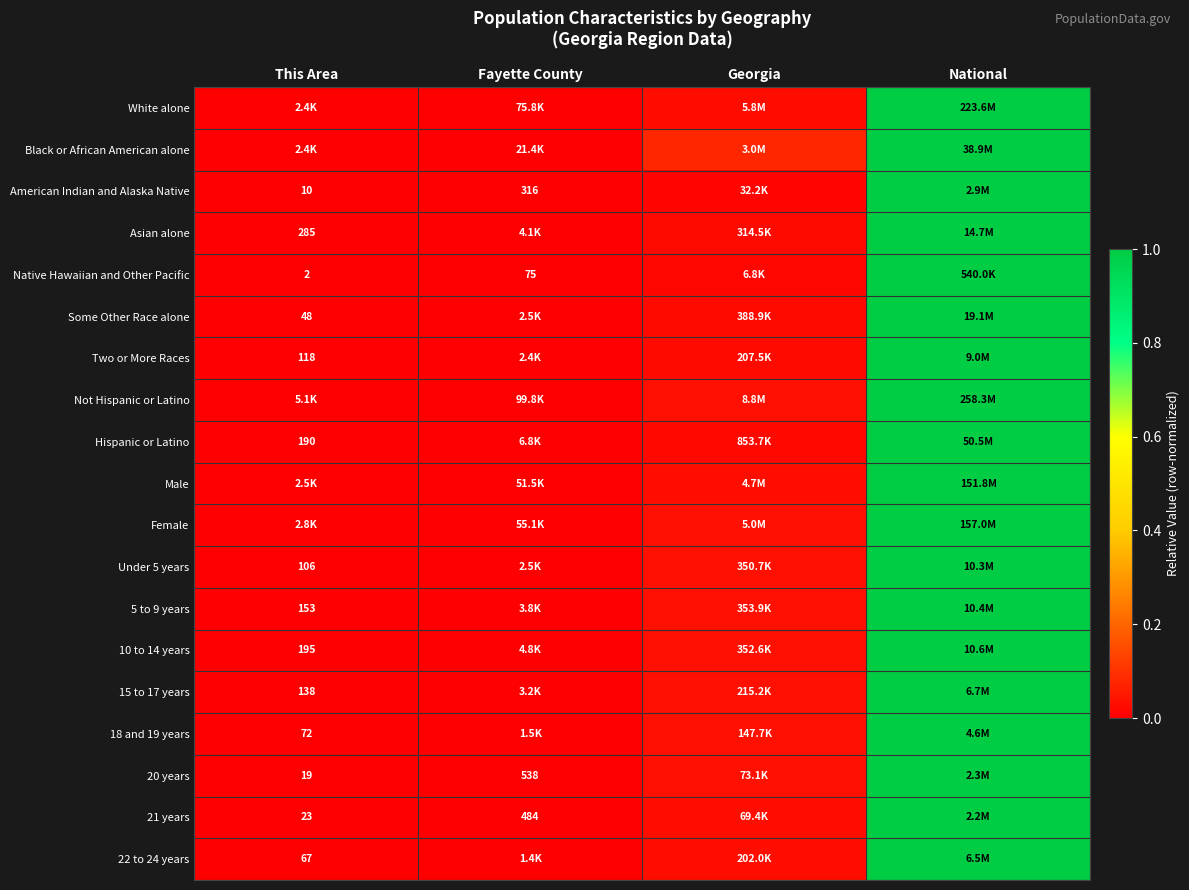

Is it true that American Indian and Alaska Native equals 0.0 at Fayette County?

True